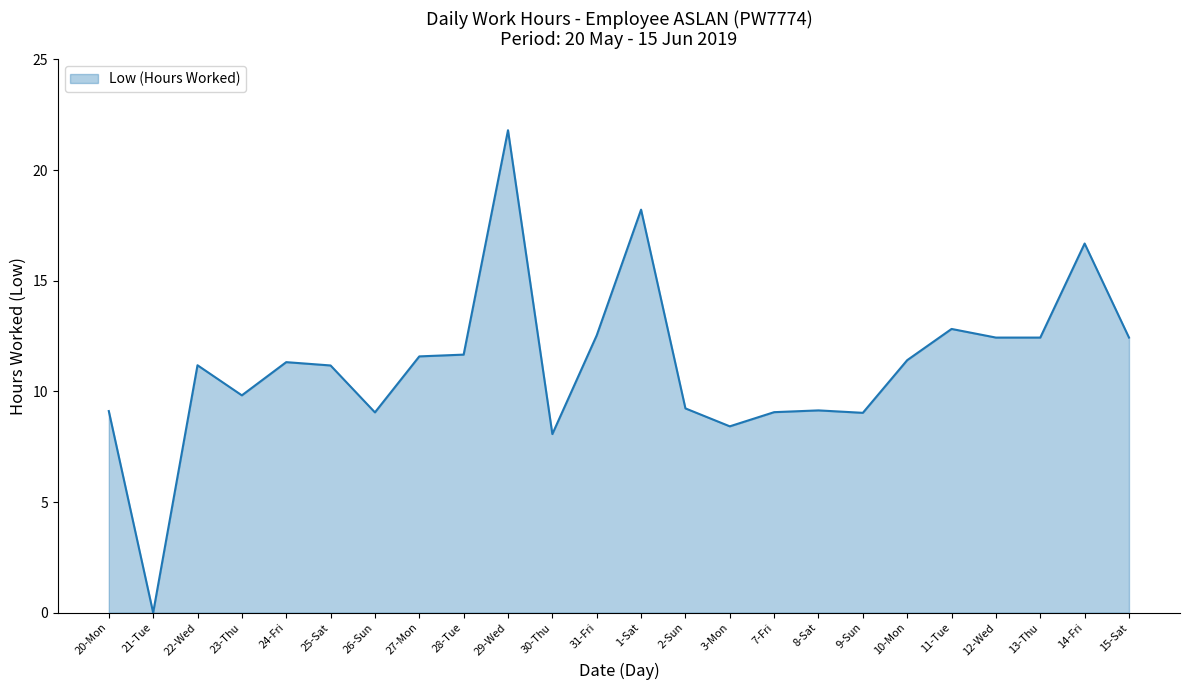

What is the ratio of the value at 10-Mon to the value at 9-Sun?

1.3